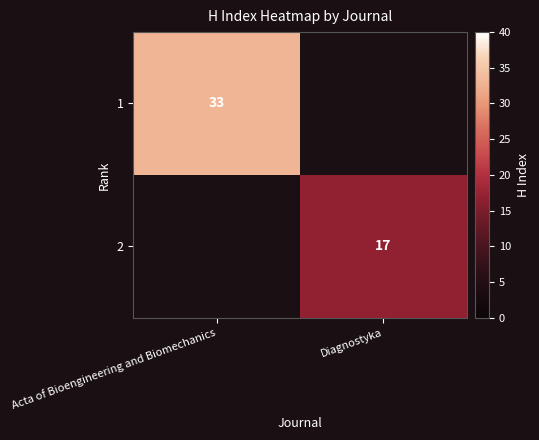

True or false: 2 has a value of 11 at Diagnostyka.

False